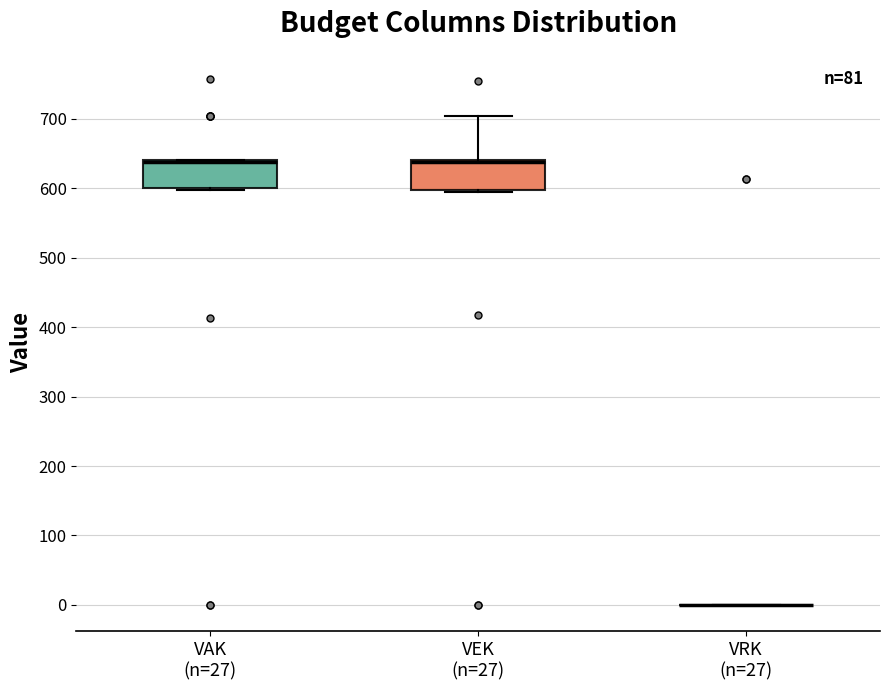

Reading left to right, transcribe this box plot: for each box, give where its median line is, the range the box spans, and where its two whiskers end, as read against the y-axis. The values are not printed on the chart, so give them approximately, as read against the axis.

VAK (n=27): median 640 (just below the box's upper edge), box 600 to 640, whiskers 600 (just below the box's lower edge) to 640
VEK (n=27): median 640 (just below the box's upper edge), box 600 to 640, whiskers 590 to 700
VRK (n=27): box collapsed to a line at 0, whiskers 0 to 0